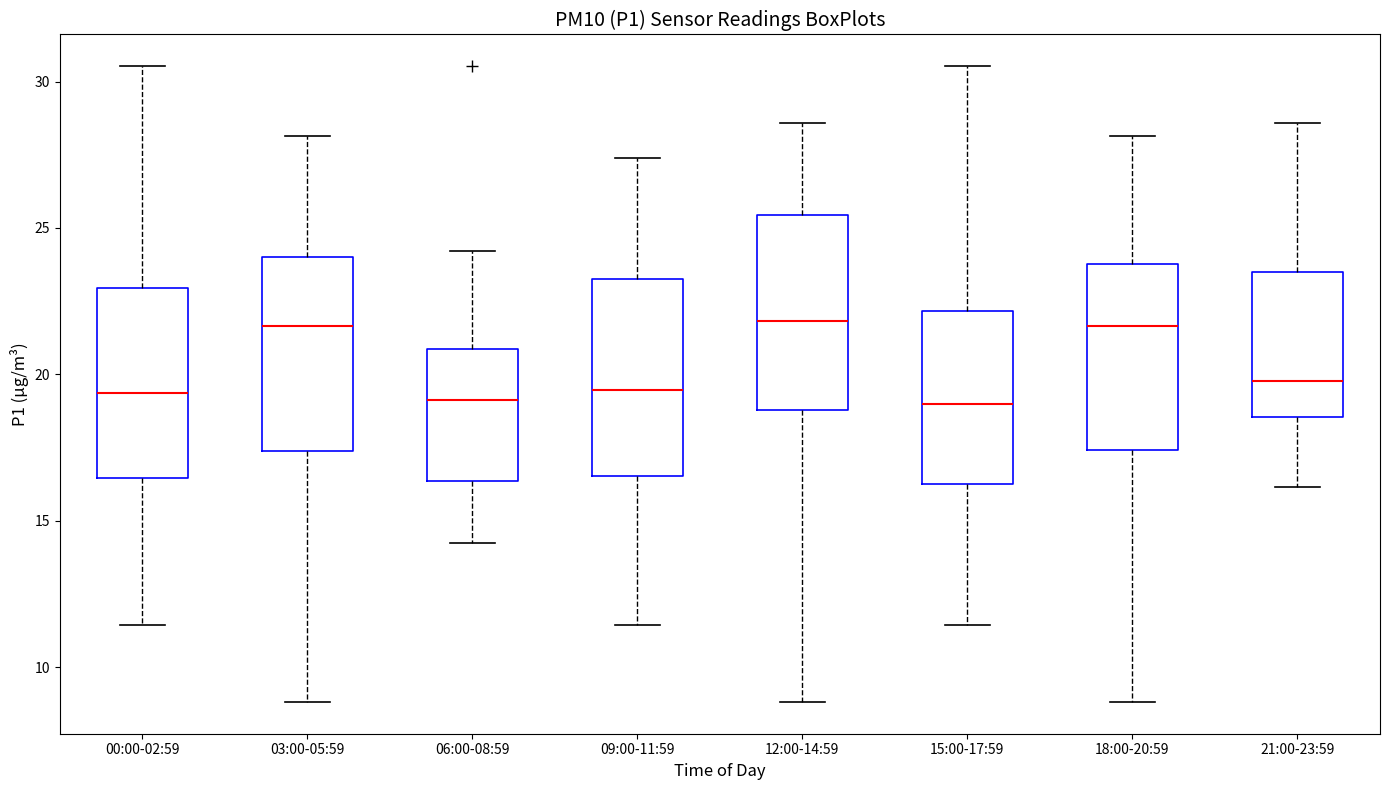

Where is the upper edge of the box for 06:00-08:59 on the y-axis? The values are not printed on the chart, so give them approximately, as read against the axis.

21.0